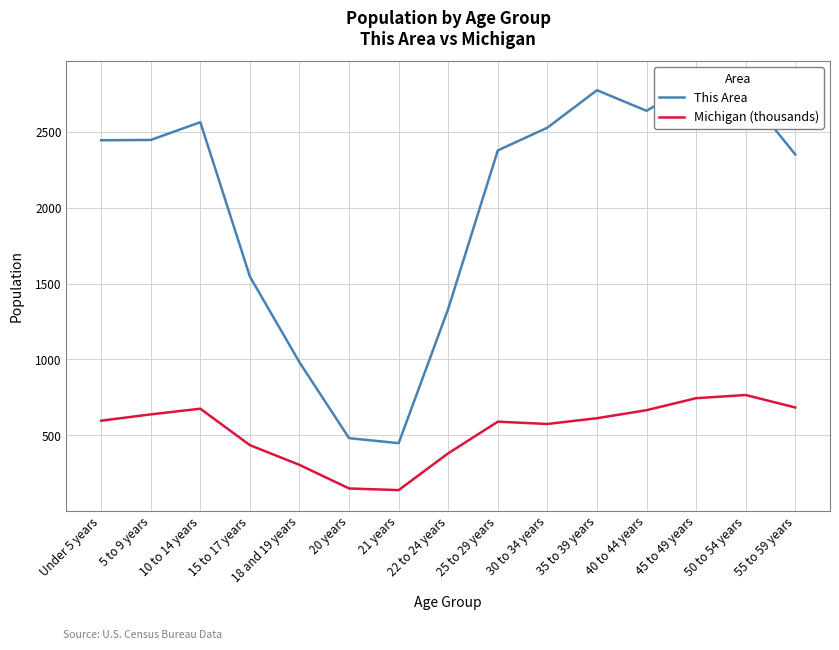

What is the value of the Michigan (thousands) point at the 11th from the left?

612.5